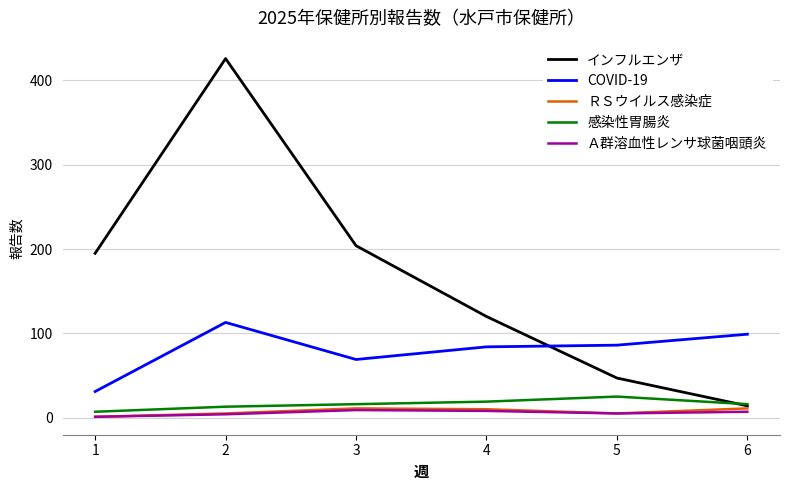

Is this an area chart (filled region under the line)?

No